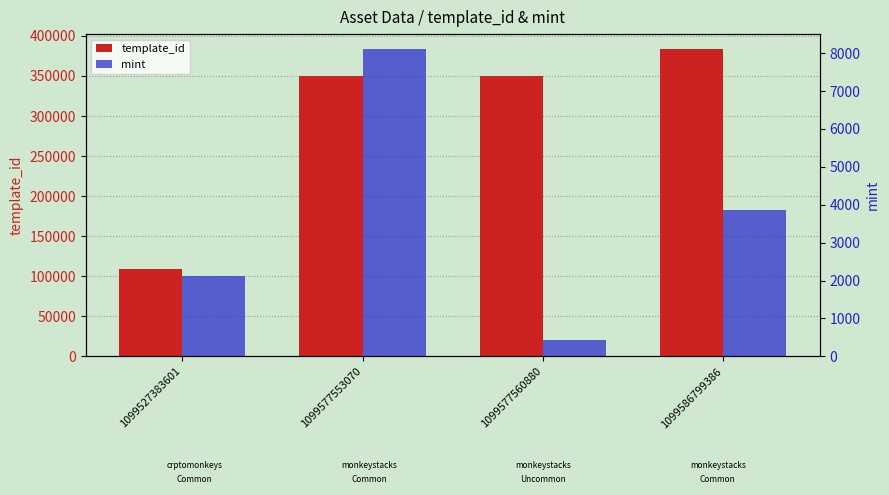

What is the difference between the second highest and second lowest values in the mint series?

1744